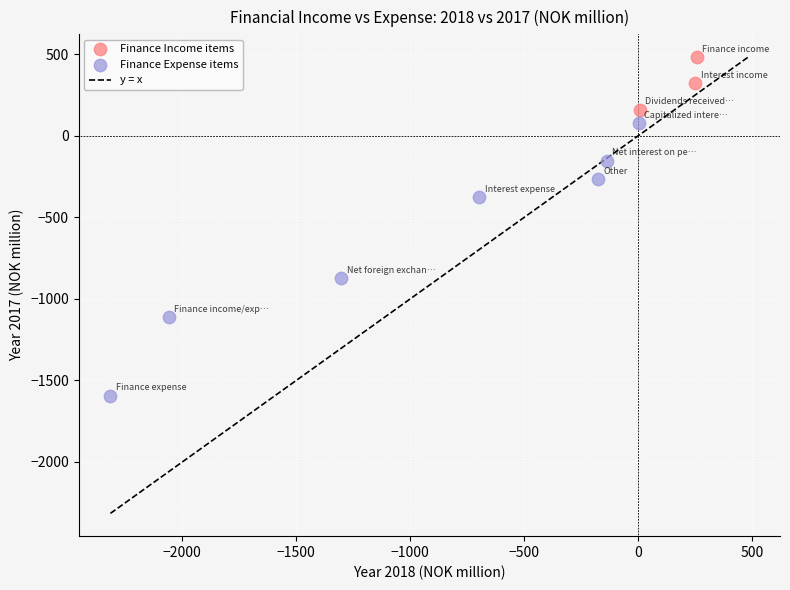

Which series contains the lowest Y value?

Finance Expense items